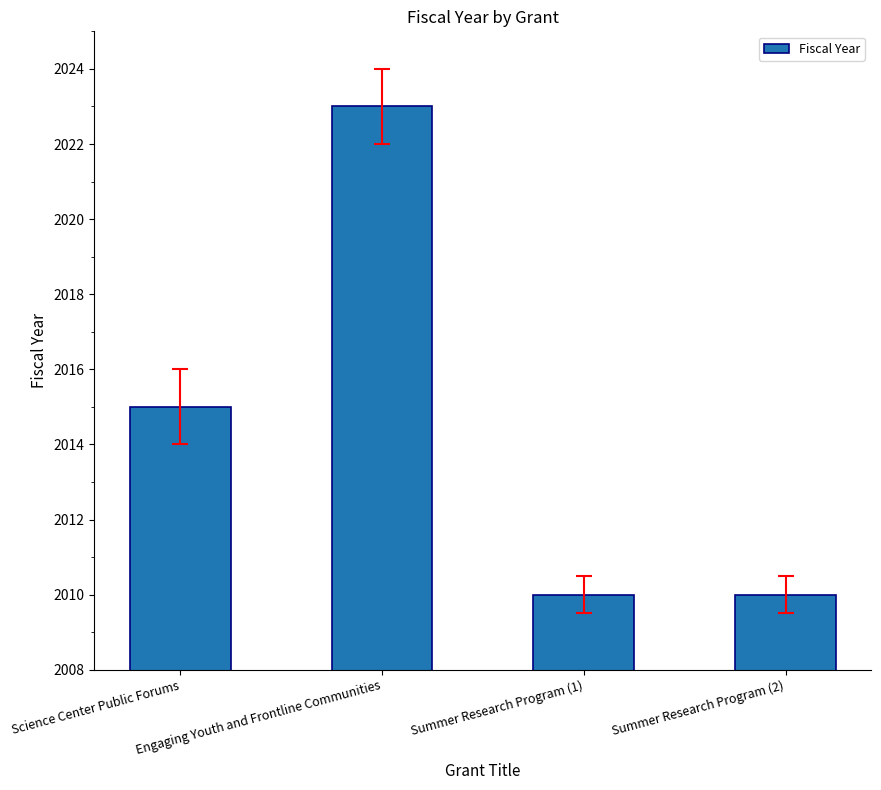

Reading left to right, what are all the values shown in this chart?

2015	2023	2010	2010